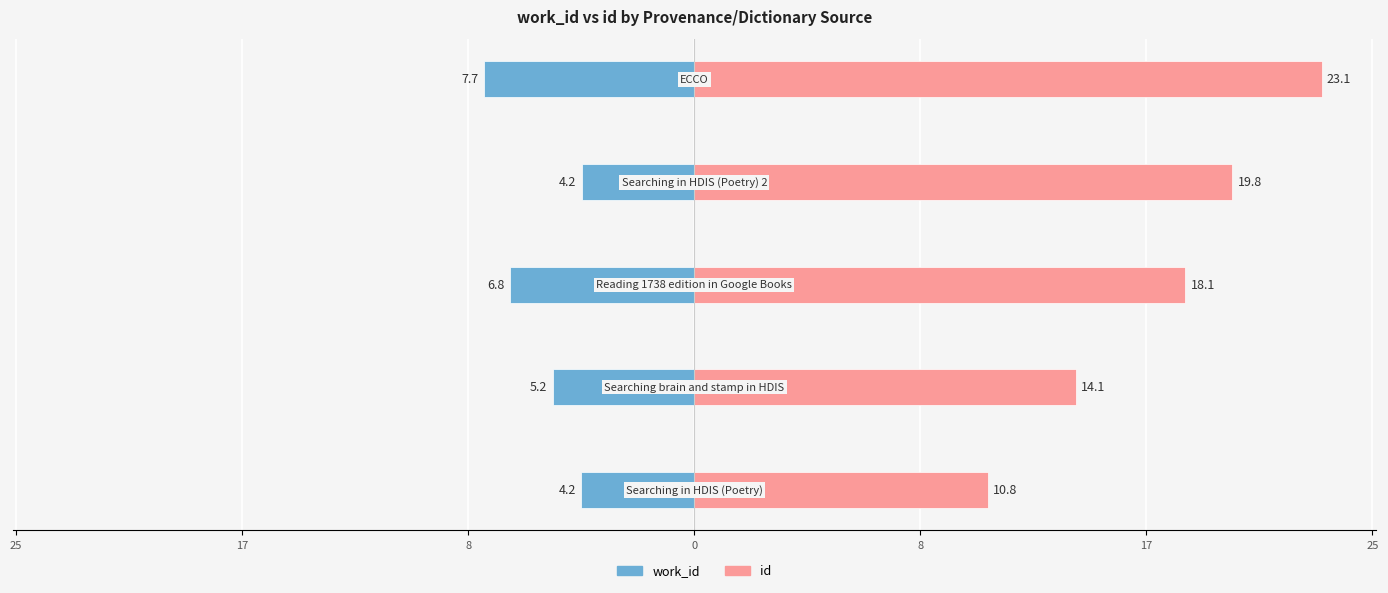

How many bars are there in total?

10